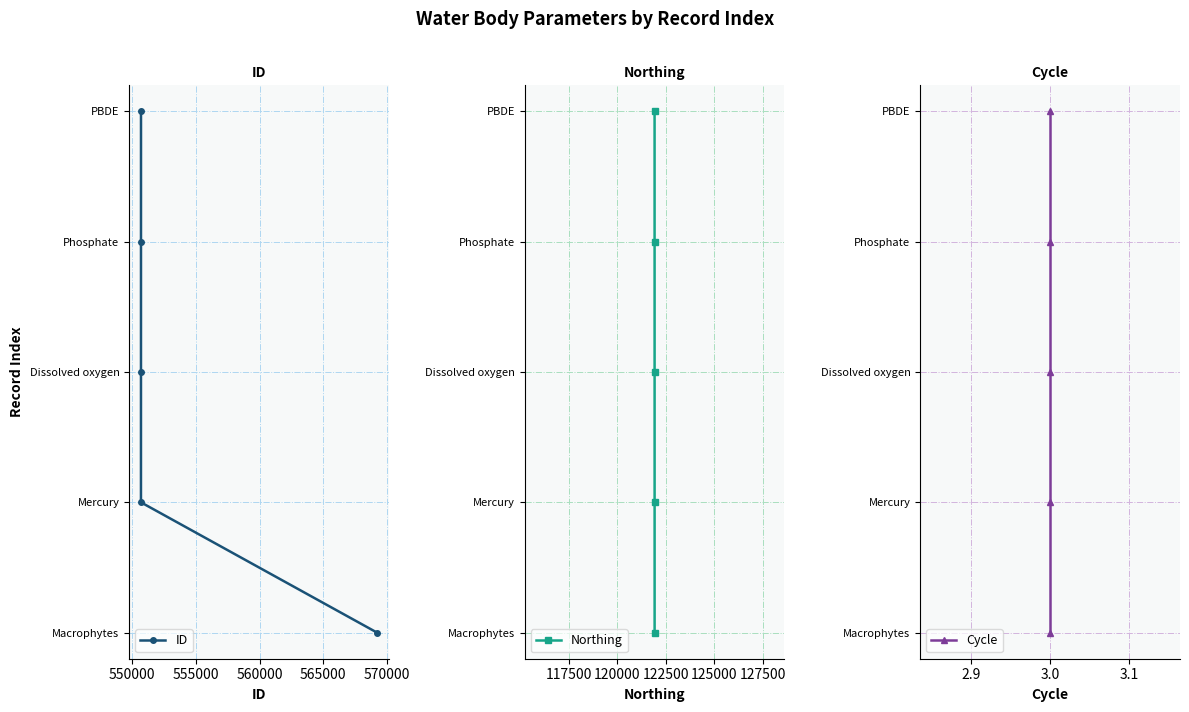

How many lines are shown in the chart?

3